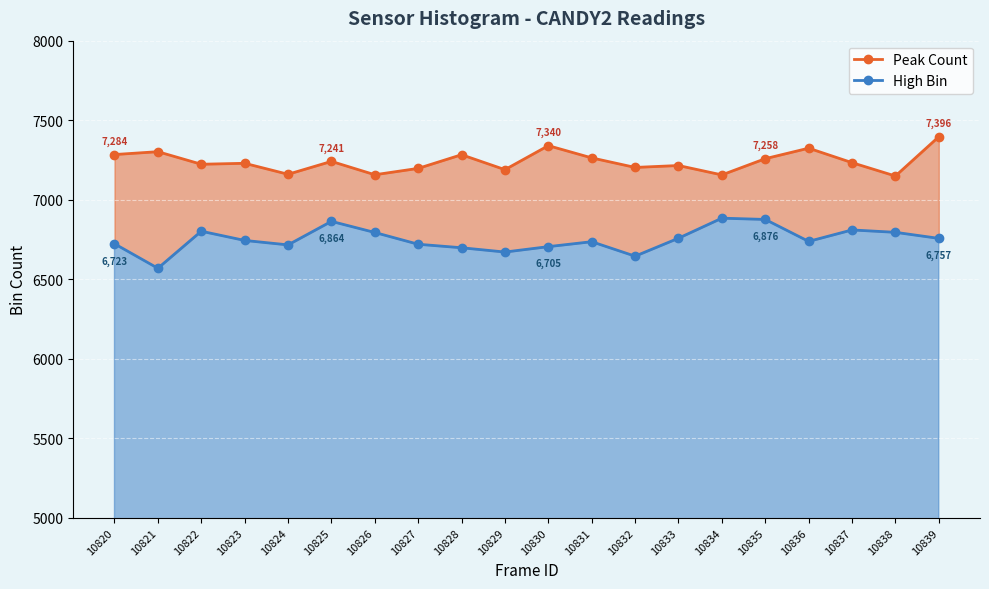

How many data points in High Bin are above 6744?

9